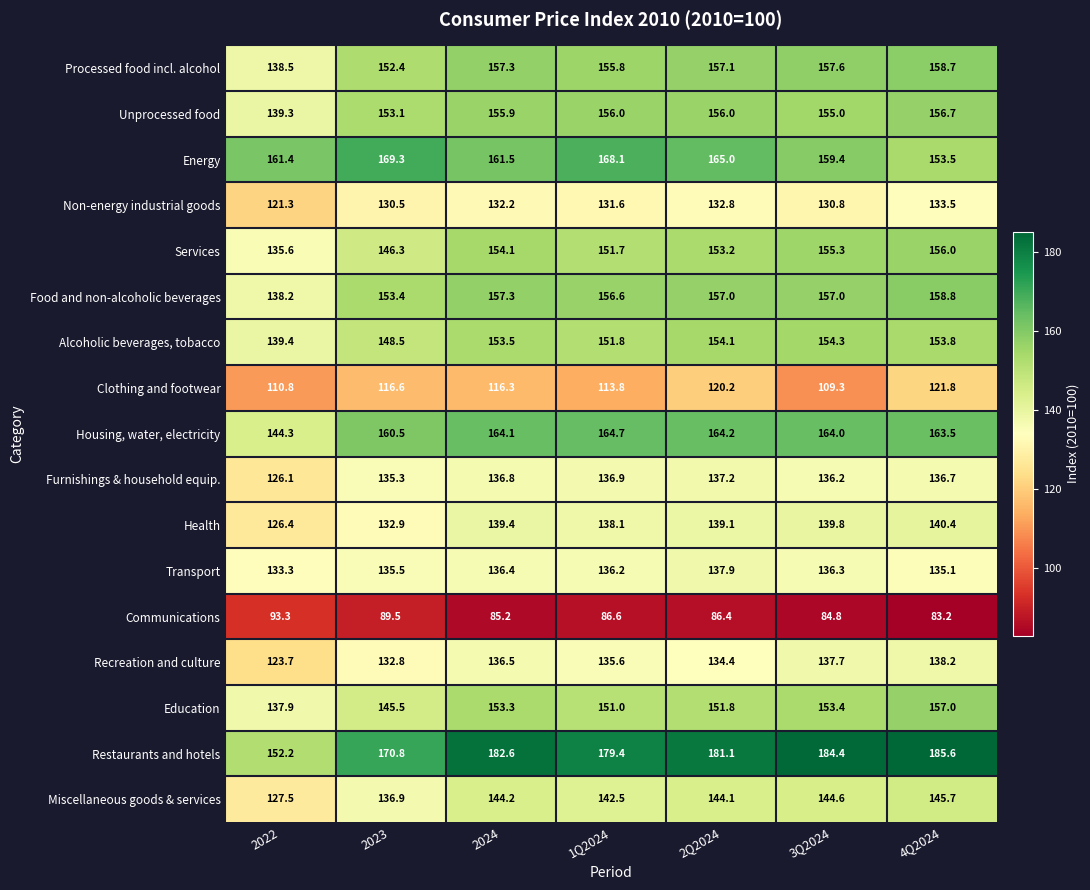

What is the difference between the Alcoholic beverages, tobacco values at 1Q2024 and 4Q2024?

2.0